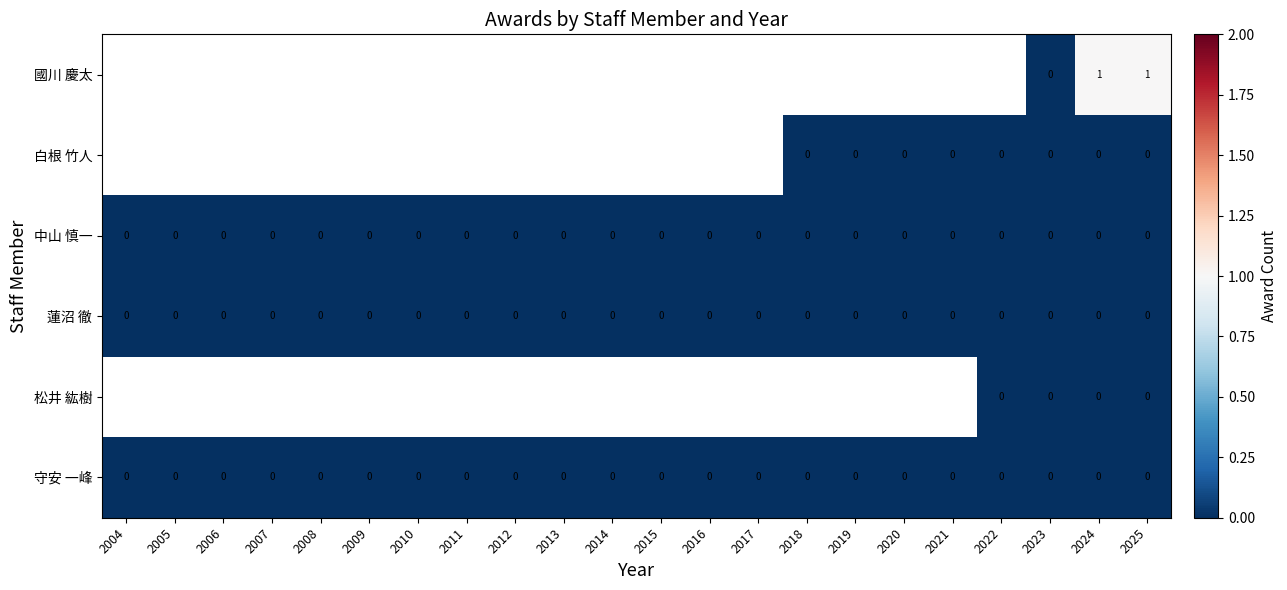

At which category is the sum across all series the highest?

2024